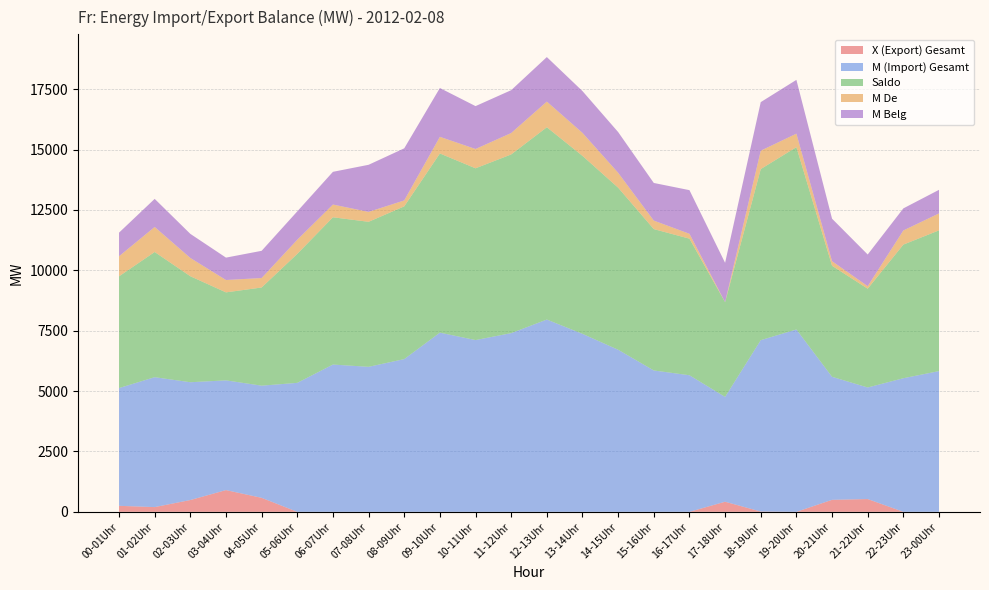

Reading left to right, what are all the values shown in this chart?

X (Export) Gesamt: 00-01Uhr=249	01-02Uhr=196	02-03Uhr=489	03-04Uhr=900	04-05Uhr=580	05-06Uhr=0	06-07Uhr=0	07-08Uhr=0	08-09Uhr=0	09-10Uhr=0	10-11Uhr=0	11-12Uhr=0	12-13Uhr=0	13-14Uhr=0	14-15Uhr=0	15-16Uhr=0	16-17Uhr=0	17-18Uhr=418	18-19Uhr=12	19-20Uhr=0	20-21Uhr=497	21-22Uhr=529	22-23Uhr=0	23-00Uhr=0
M (Import) Gesamt: 00-01Uhr=4876	01-02Uhr=5380	02-03Uhr=4878	03-04Uhr=4544	04-05Uhr=4645	05-06Uhr=5341	06-07Uhr=6099	07-08Uhr=6005	08-09Uhr=6325	09-10Uhr=7420	10-11Uhr=7113	11-12Uhr=7400	12-13Uhr=7963	13-14Uhr=7370	14-15Uhr=6712	15-16Uhr=5854	16-17Uhr=5656	17-18Uhr=4341	18-19Uhr=7097	19-20Uhr=7551	20-21Uhr=5095	21-22Uhr=4620	22-23Uhr=5533	23-00Uhr=5828
Saldo: 00-01Uhr=4627	01-02Uhr=5184	02-03Uhr=4389	03-04Uhr=3644	04-05Uhr=4065	05-06Uhr=5341	06-07Uhr=6099	07-08Uhr=6005	08-09Uhr=6325	09-10Uhr=7420	10-11Uhr=7113	11-12Uhr=7400	12-13Uhr=7963	13-14Uhr=7370	14-15Uhr=6712	15-16Uhr=5854	16-17Uhr=5656	17-18Uhr=3923	18-19Uhr=7085	19-20Uhr=7551	20-21Uhr=4598	21-22Uhr=4091	22-23Uhr=5533	23-00Uhr=5828
M De: 00-01Uhr=831	01-02Uhr=1036	02-03Uhr=757	03-04Uhr=512	04-05Uhr=392	05-06Uhr=586	06-07Uhr=527	07-08Uhr=411	08-09Uhr=245	09-10Uhr=689	10-11Uhr=799	11-12Uhr=886	12-13Uhr=1062	13-14Uhr=952	14-15Uhr=616	15-16Uhr=352	16-17Uhr=202	17-18Uhr=0	18-19Uhr=761	19-20Uhr=558	20-21Uhr=189	21-22Uhr=104	22-23Uhr=585	23-00Uhr=701
M Belg: 00-01Uhr=978	01-02Uhr=1164	02-03Uhr=998	03-04Uhr=927	04-05Uhr=1127	05-06Uhr=1174	06-07Uhr=1355	07-08Uhr=1950	08-09Uhr=2158	09-10Uhr=2022	10-11Uhr=1776	11-12Uhr=1775	12-13Uhr=1844	13-14Uhr=1731	14-15Uhr=1687	15-16Uhr=1559	16-17Uhr=1807	17-18Uhr=1630	18-19Uhr=2011	19-20Uhr=2228	20-21Uhr=1760	21-22Uhr=1312	22-23Uhr=915	23-00Uhr=977